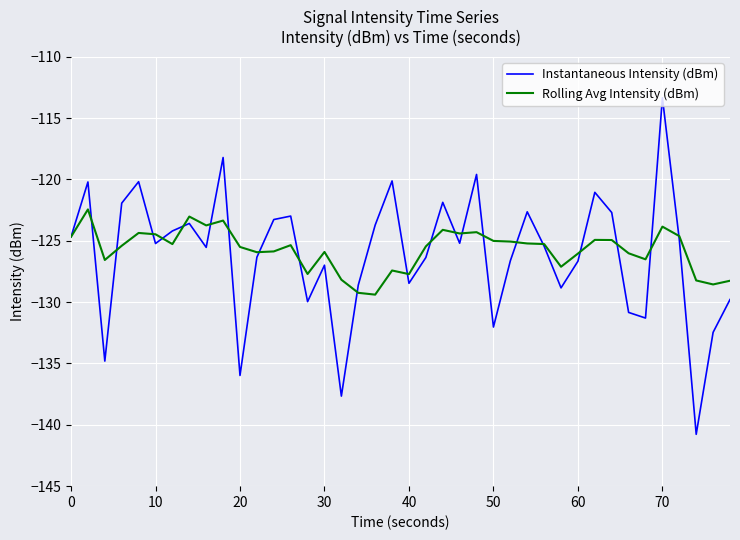

What is the minimum value for Instantaneous Intensity (dBm)?

-140.8